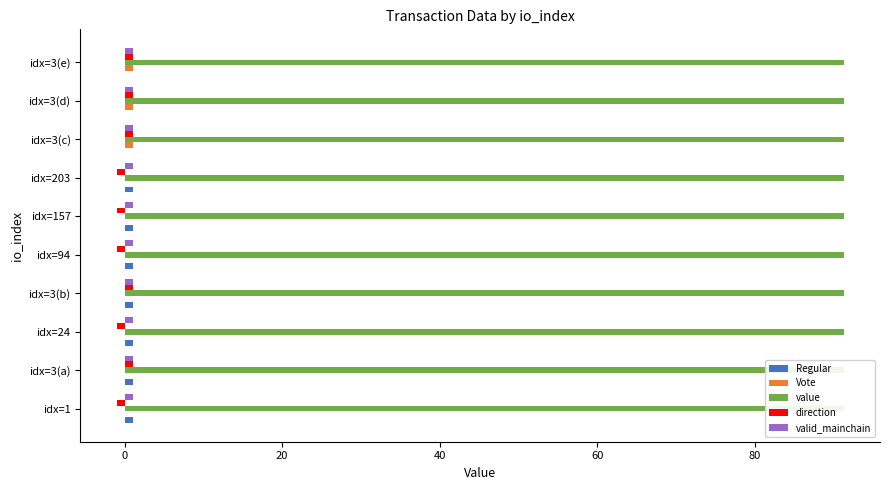

How many data points in direction are less than 1?

5